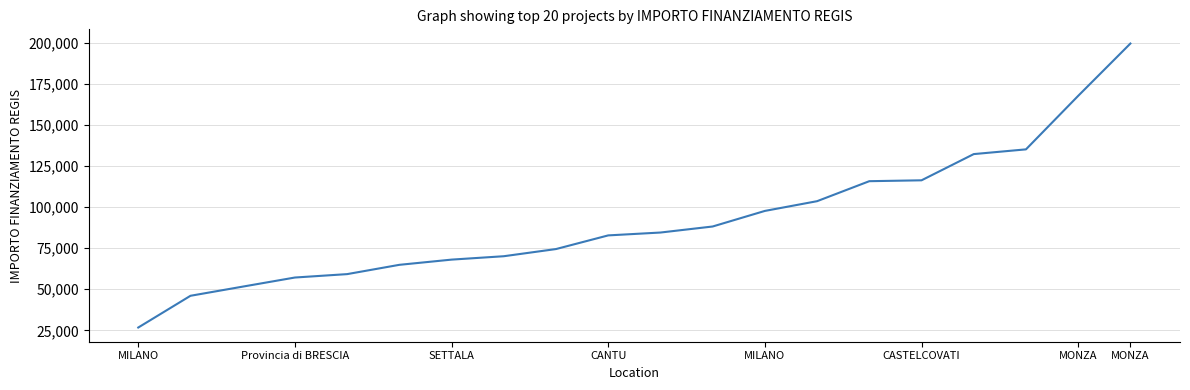

What is the minimum value shown in the chart?

26730.0